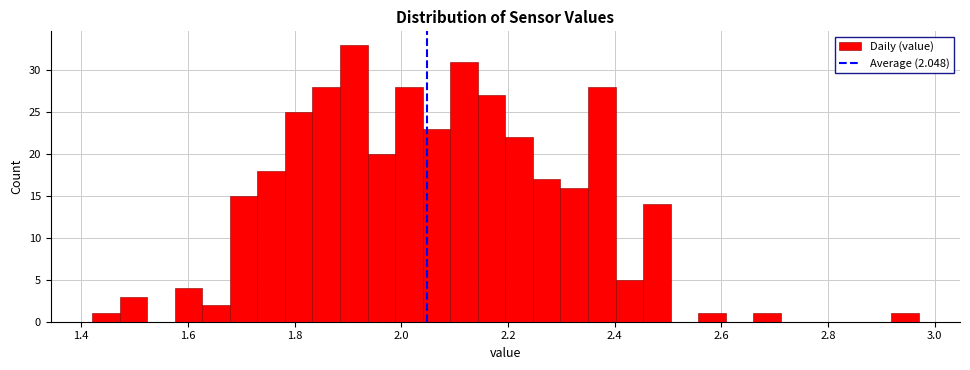

Around what value on the x-axis is the tallest bar? Give the approximate position of its centre, as read against the axis.

1.92